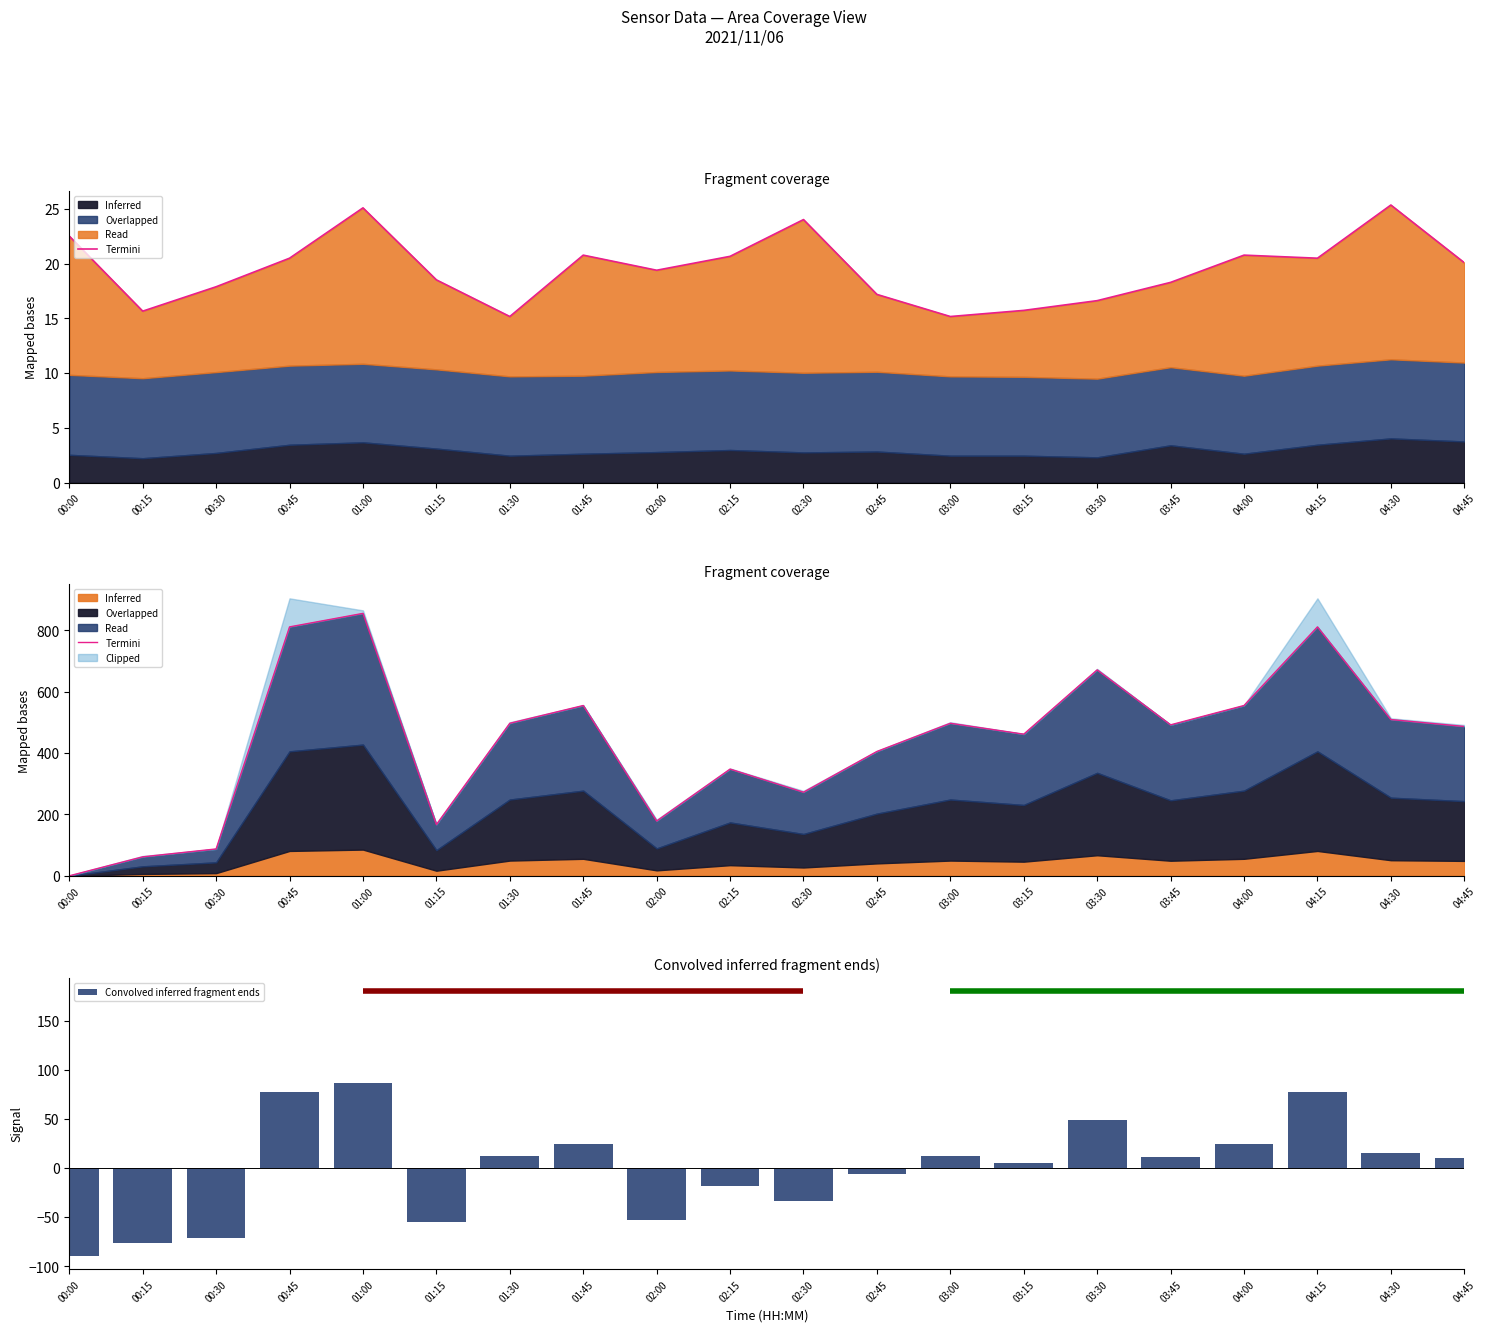

At how many categories does at least one series exceed 842?

1